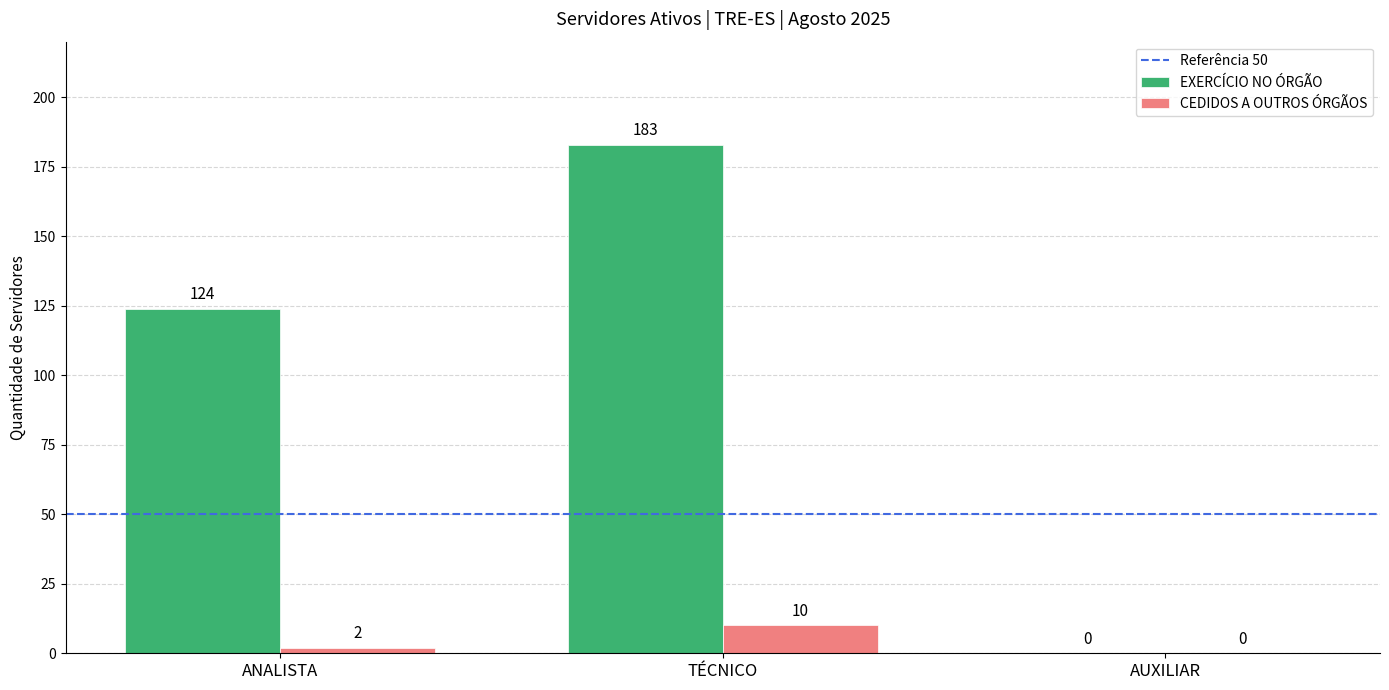

Which series changed the most between ANALISTA and TÉCNICO?

EXERCÍCIO NO ÓRGÃO